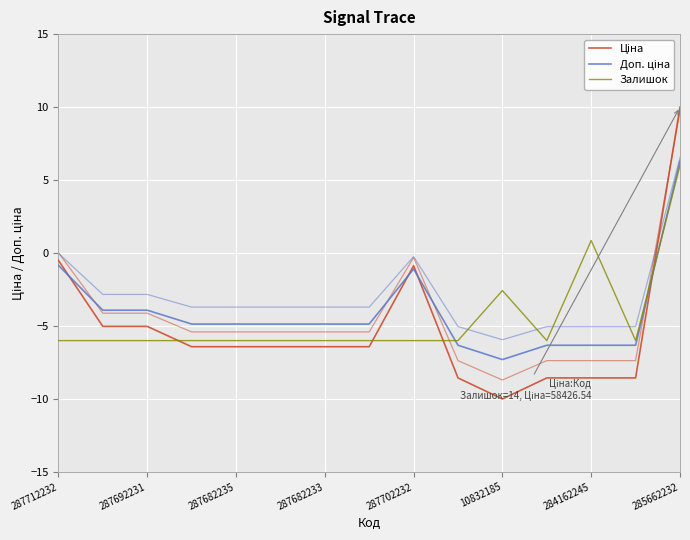

What is the value of the Ціна point at the 3rd from the left?

-5.0